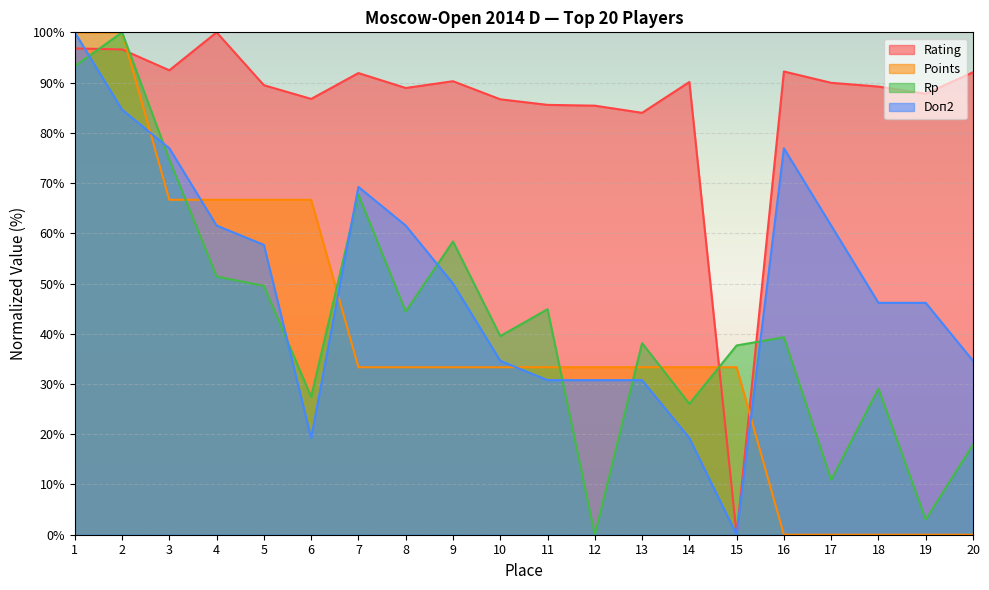

How many data points in Rp are above 39?

11